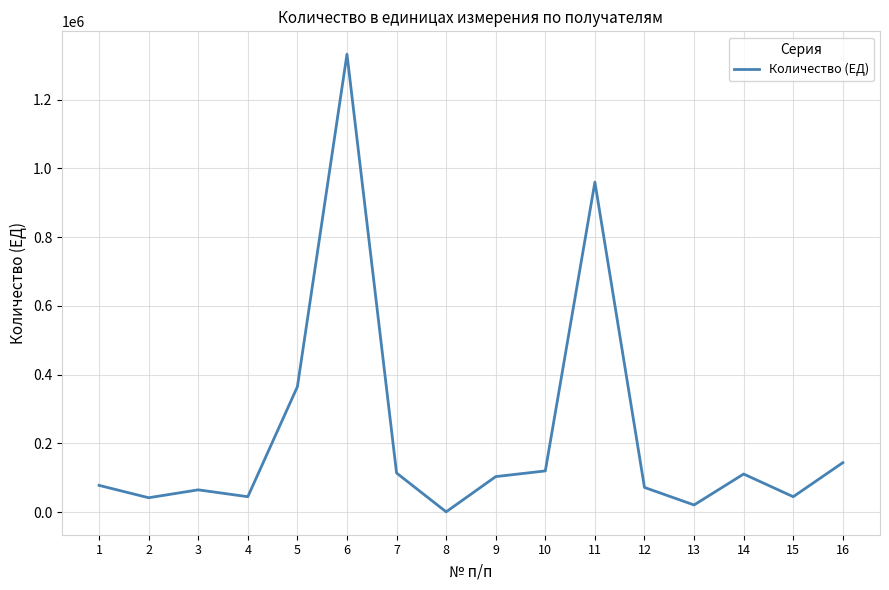

True or false: there are more than 1 points higher than both neighbors.

True